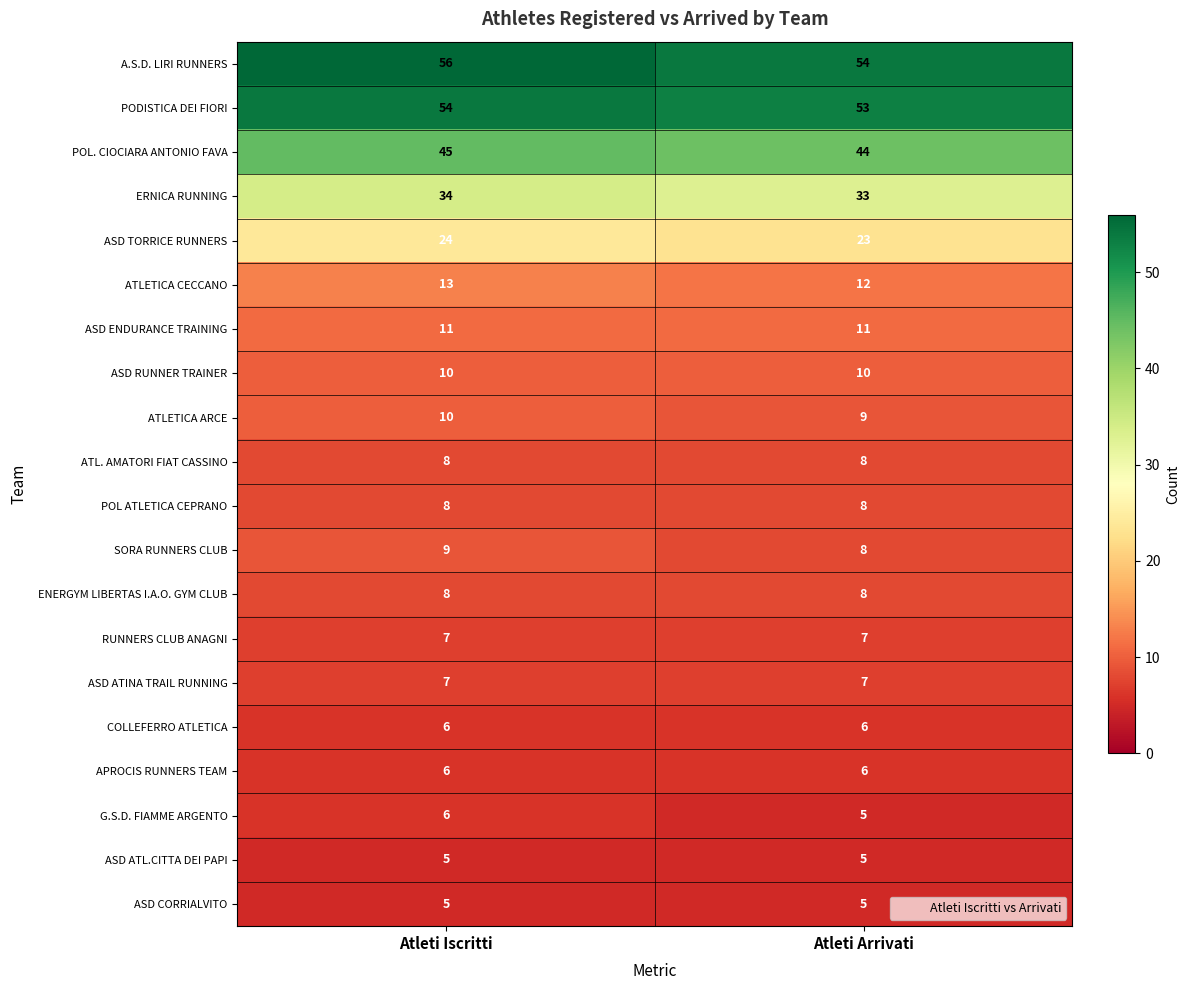

Which series changed the most between Atleti Iscritti and Atleti Arrivati?

A.S.D. LIRI RUNNERS